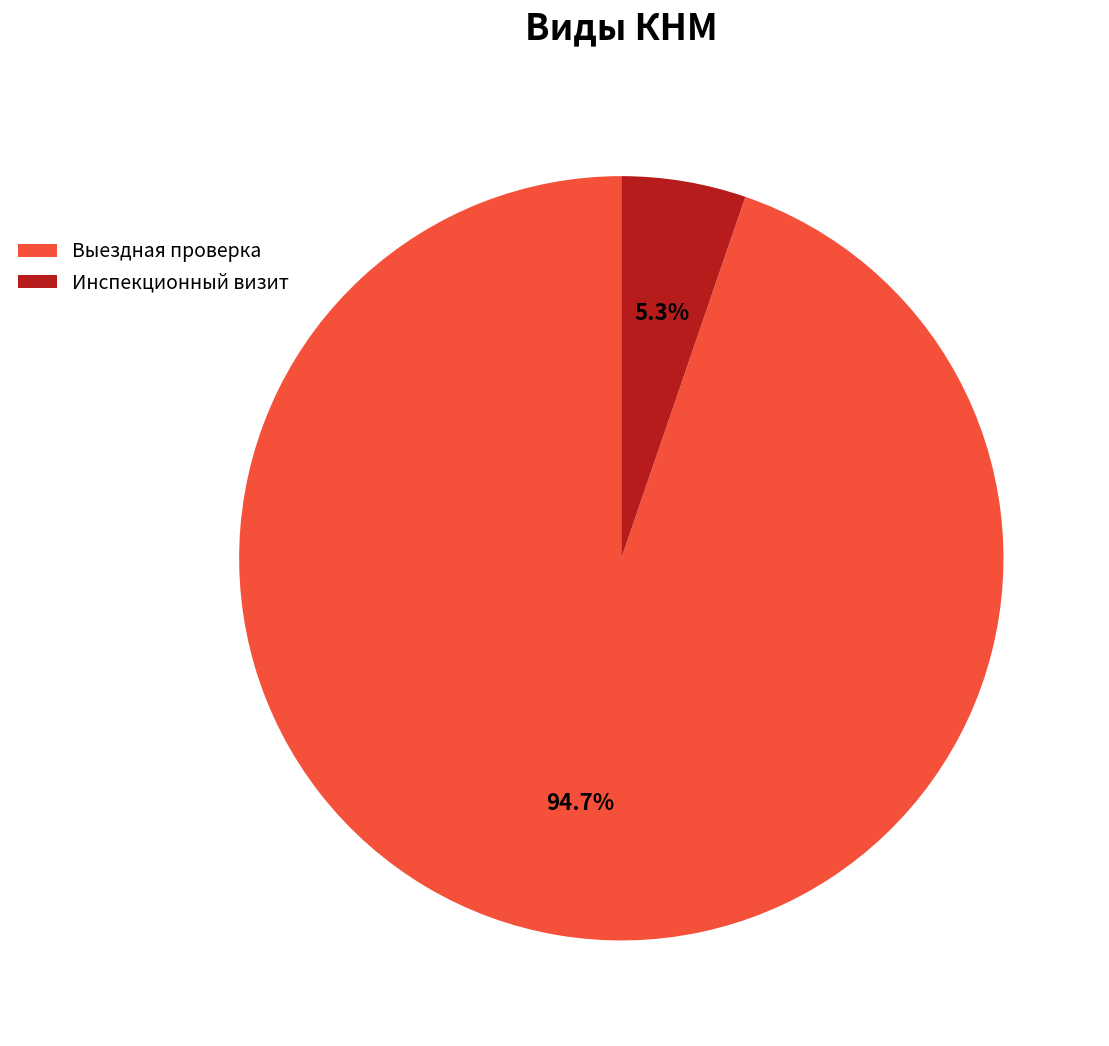

Which category accounts for the majority?

Выездная проверка